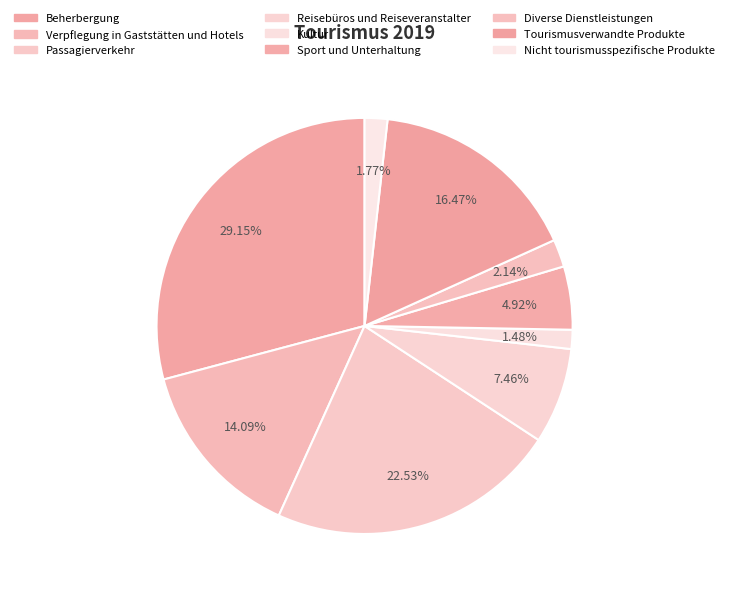

To the nearest percent, what portion does Verpflegung in Gaststätten und Hotels represent?

14%